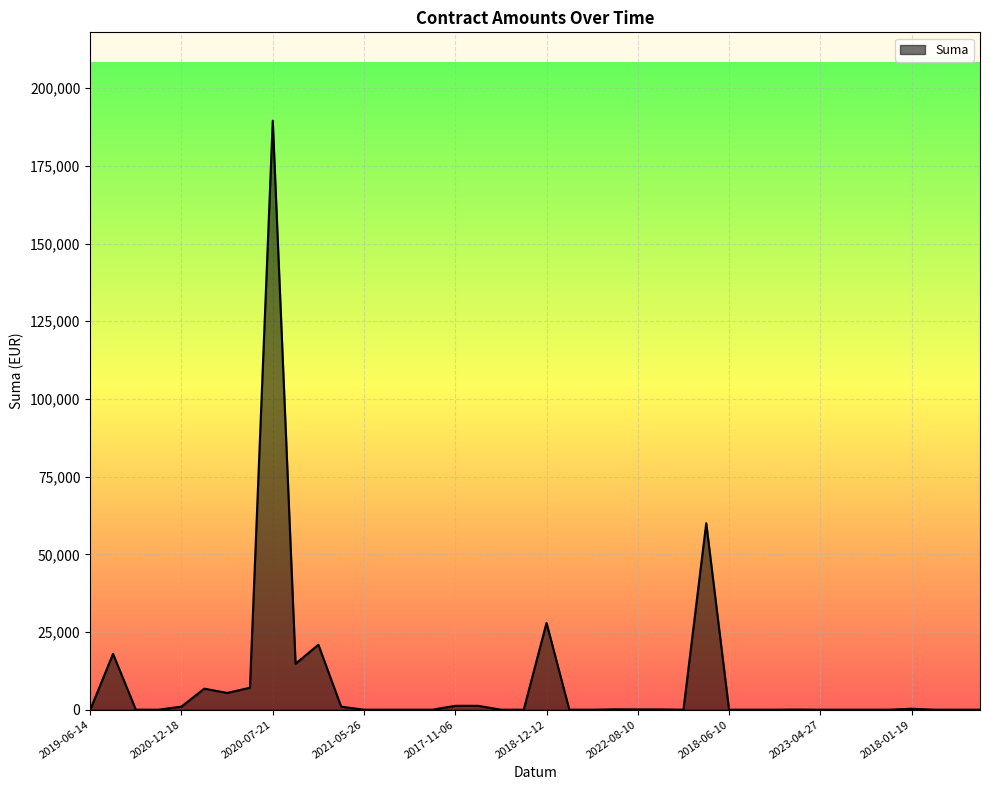

What is the difference between the maximum and minimum values?

189522.2